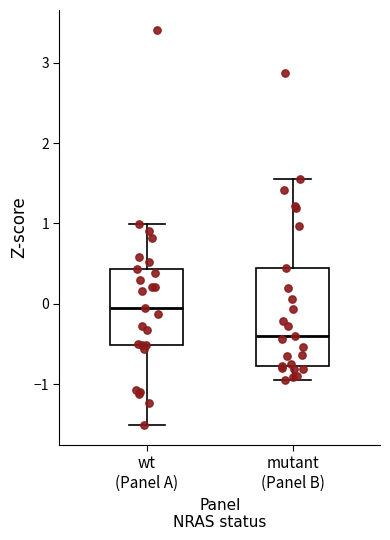

Which box is the tallest, from its lower edge to its upper edge?

mutant (Panel B)